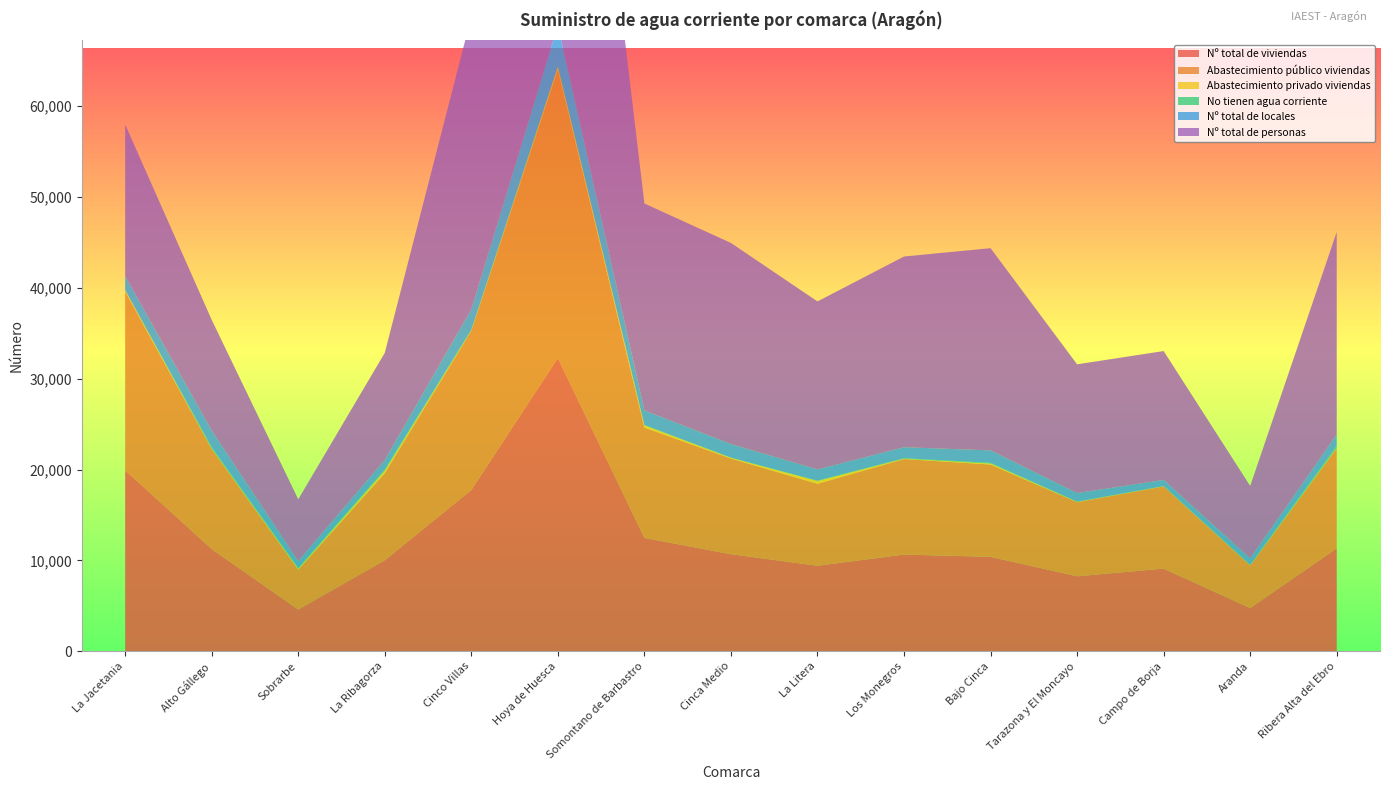

Reading left to right, what are all the values shown in this chart?

Nº total de viviendas: La Jacetania=19918	Alto Gállego=11249	Sobrarbe=4594	La Ribagorza=10018	Cinco Villas=17747	Hoya de Huesca=32278	Somontano de Barbastro=12476	Cinca Medio=10684	La Litera=9411	Los Monegros=10642	Bajo Cinca=10391	Tarazona y El Moncayo=8255	Campo de Borja=9095	Aranda=4756	Ribera Alta del Ebro=11326
Abastecimiento público viviendas: La Jacetania=19663	Alto Gállego=11004	Sobrarbe=4399	La Ribagorza=9579	Cinco Villas=17524	Hoya de Huesca=31788	Somontano de Barbastro=12144	Cinca Medio=10526	La Litera=9016	Los Monegros=10516	Bajo Cinca=10158	Tarazona y El Moncayo=8155	Campo de Borja=9047	Aranda=4696	Ribera Alta del Ebro=11000
Abastecimiento privado viviendas: La Jacetania=140	Alto Gállego=26	Sobrarbe=64	La Ribagorza=259	Cinco Villas=24	Hoya de Huesca=219	Somontano de Barbastro=237	Cinca Medio=75	La Litera=310	Los Monegros=31	Bajo Cinca=105	Tarazona y El Moncayo=25	Campo de Borja=13	Aranda=13	Ribera Alta del Ebro=41
No tienen agua corriente: La Jacetania=49	Alto Gállego=167	Sobrarbe=107	La Ribagorza=148	Cinco Villas=108	Hoya de Huesca=136	Somontano de Barbastro=52	Cinca Medio=25	La Litera=34	Los Monegros=58	Bajo Cinca=81	Tarazona y El Moncayo=28	Campo de Borja=26	Aranda=37	Ribera Alta del Ebro=231
Nº total de locales: La Jacetania=1523	Alto Gállego=1847	Sobrarbe=758	La Ribagorza=1048	Cinco Villas=2235	Hoya de Huesca=4473	Somontano de Barbastro=1598	Cinca Medio=1493	La Litera=1241	Los Monegros=1208	Bajo Cinca=1373	Tarazona y El Moncayo=947	Campo de Borja=677	Aranda=726	Ribera Alta del Ebro=1255
Nº total de personas: La Jacetania=16676	Alto Gállego=12176	Sobrarbe=6803	La Ribagorza=11792	Cinco Villas=32209	Hoya de Huesca=60254	Somontano de Barbastro=22772	Cinca Medio=22132	La Litera=18487	Los Monegros=20989	Bajo Cinca=22254	Tarazona y El Moncayo=14168	Campo de Borja=14181	Aranda=7967	Ribera Alta del Ebro=22286